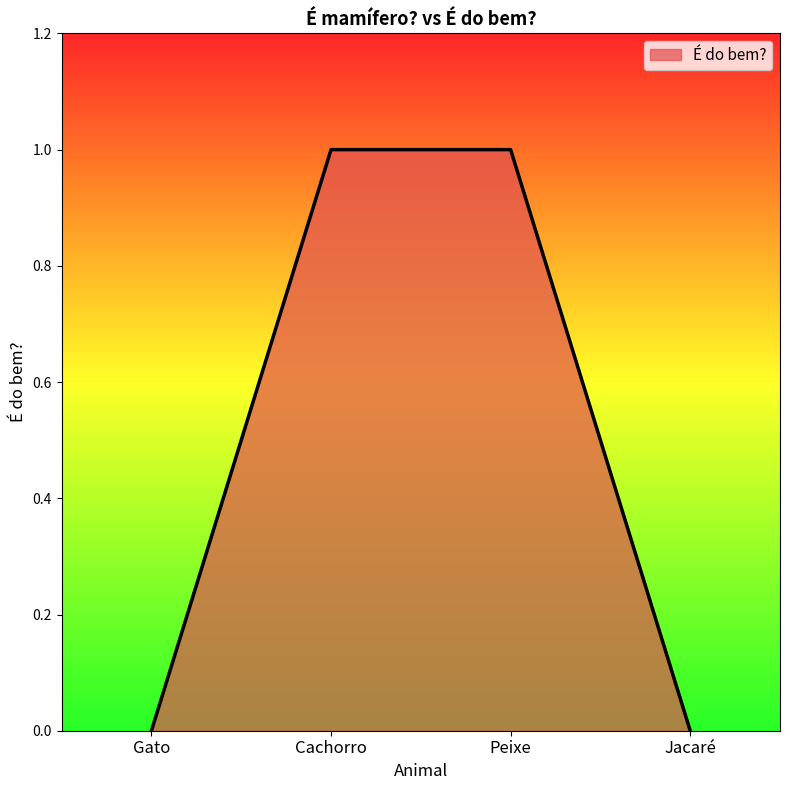

What position from the left is Peixe?

3